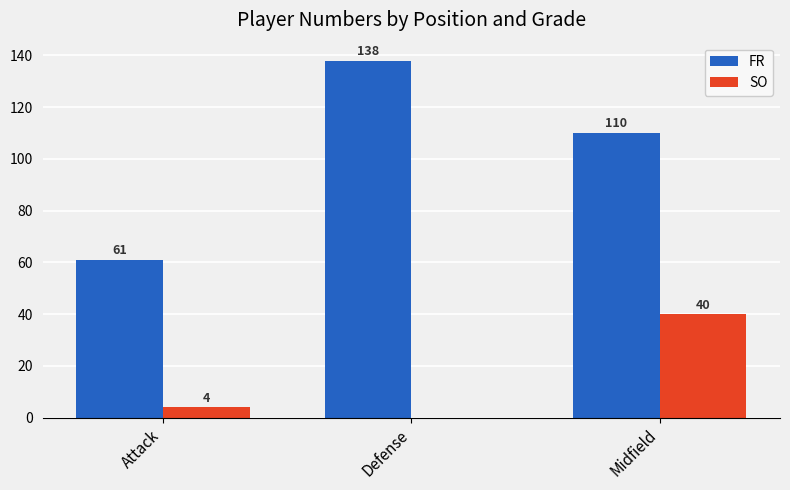

At which label is FR closest to 99?

Midfield